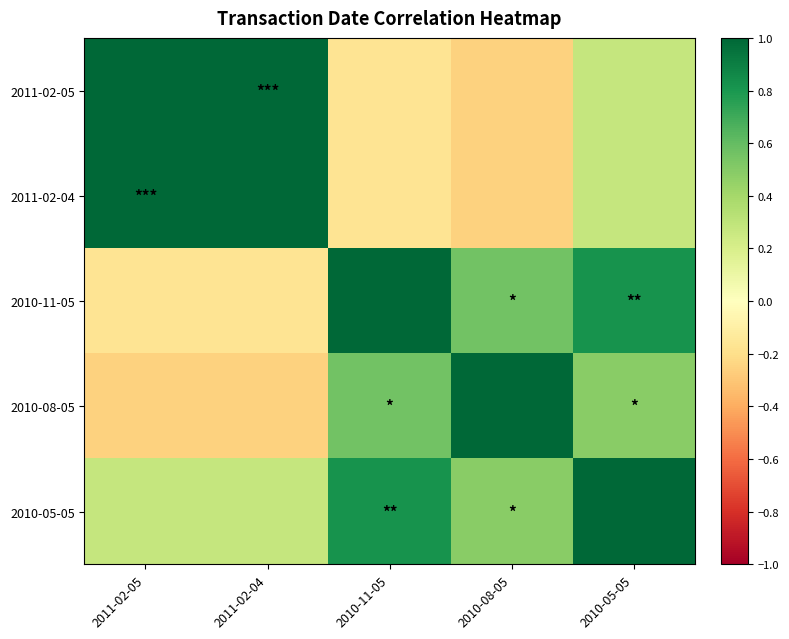

Which has a higher value, 2011-02-05 or 2011-02-04?

2011-02-05